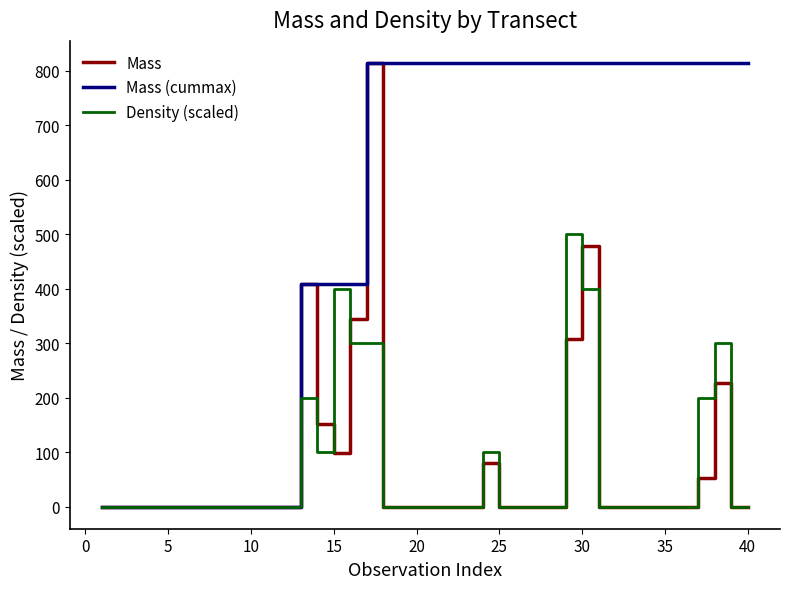

What is the highest value of the Mass series?

813.8